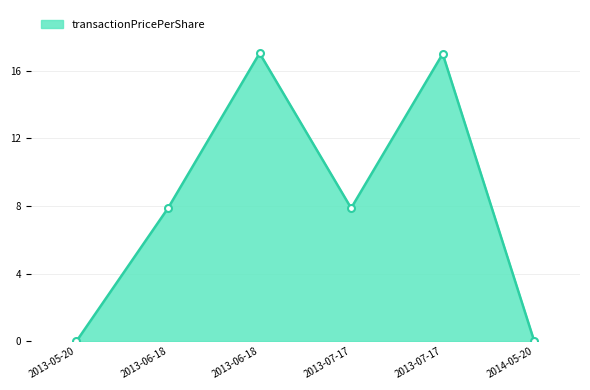

At which label does the data first exceed 7?

2013-06-18